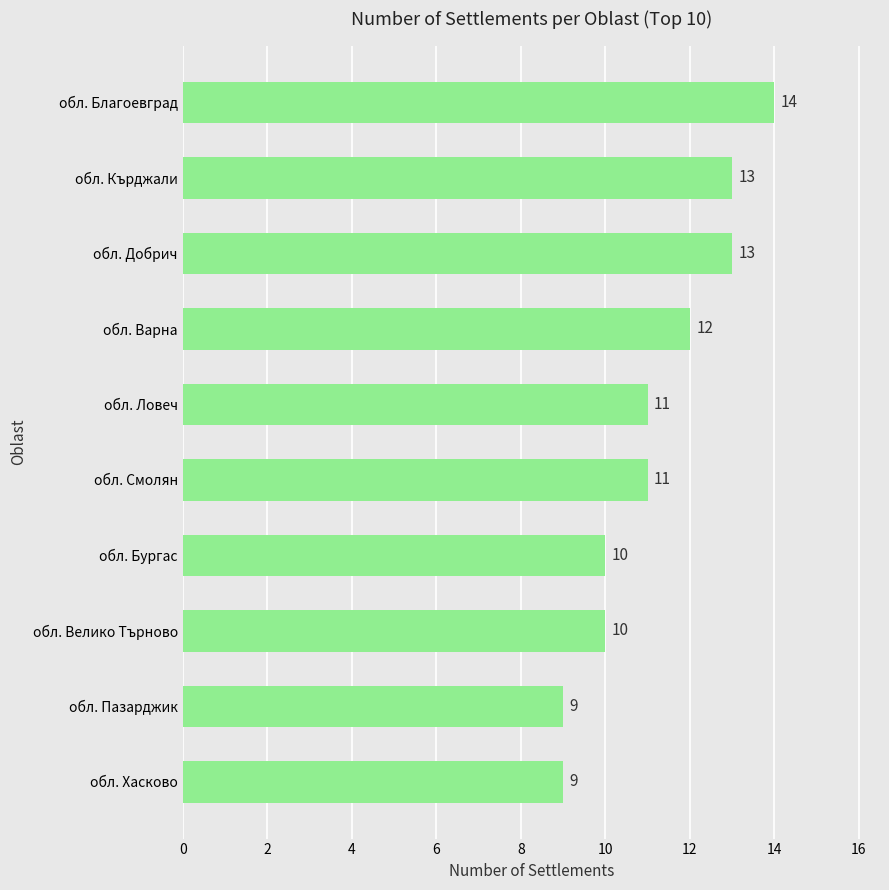

Count the number of categories in the chart.

10